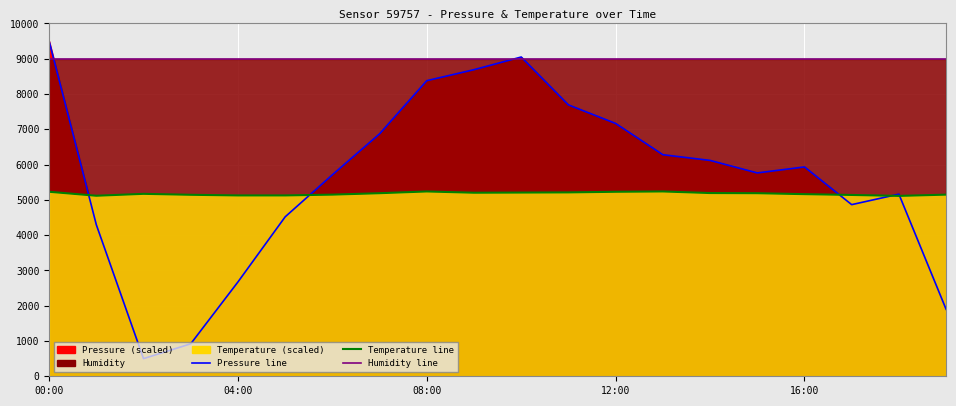

Reading left to right, transcribe all the data shown in this chart.

pressure_line: 9500.0	4295.5	500.0	920.6	2673.2	4518.4	5710.2	6871.1	8378.3	8689.6	9048.5	7691.3	7165.5	6279.4	6118.2	5763.4	5933.1	4864.7	5161.9	1897.9
temperature_line: 5229.0	5116.5	5170.5	5143.5	5125.5	5125.5	5148.0	5188.5	5238.0	5202.0	5206.5	5211.0	5229.0	5238.0	5193.0	5188.5	5161.5	5139.0	5112.0	5148.0
humidity_line: 9000.0	9000.0	9000.0	9000.0	9000.0	9000.0	9000.0	9000.0	9000.0	9000.0	9000.0	9000.0	9000.0	9000.0	9000.0	9000.0	9000.0	9000.0	9000.0	9000.0